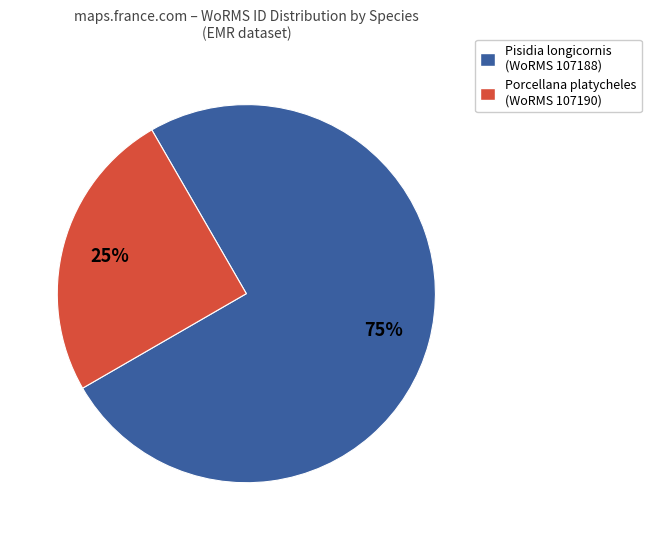

Is there a majority slice in this chart?

Yes